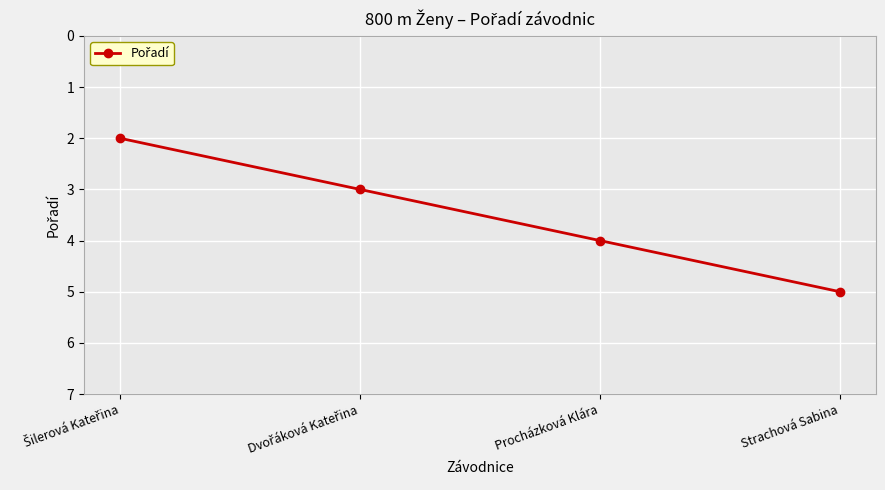

What is the average value?

4